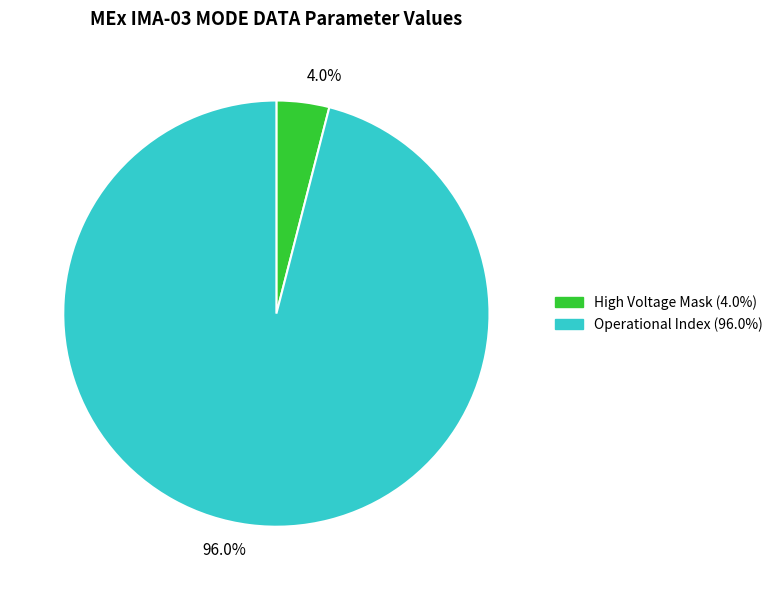

What is the total percentage of 4.0% and 96.0%?

100.0%